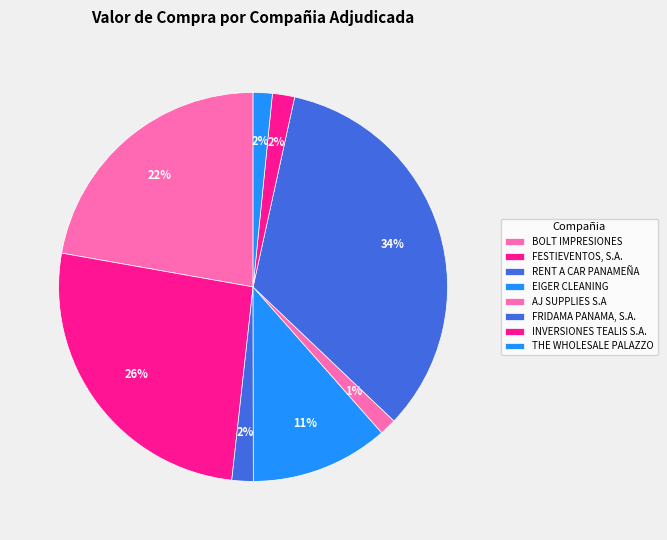

To the nearest percent, what is the difference between the RENT A CAR PANAMEÑA and BOLT IMPRESIONES slice percentages?

20%